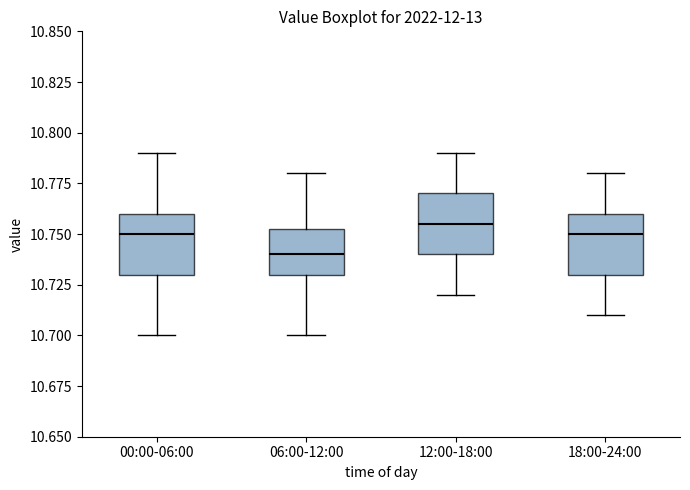

Reading left to right, read every box against the y-axis: the position of its median line, the range the box covers, and the ends of its whiskers. The values are not printed on the chart, so give them approximately, as read against the axis.

00:00-06:00: median 10.750, box 10.730 to 10.760, whiskers 10.700 to 10.790
06:00-12:00: median 10.740, box 10.730 to 10.755, whiskers 10.700 to 10.780
12:00-18:00: median 10.755, box 10.740 to 10.770, whiskers 10.720 to 10.790
18:00-24:00: median 10.750, box 10.730 to 10.760, whiskers 10.710 to 10.780